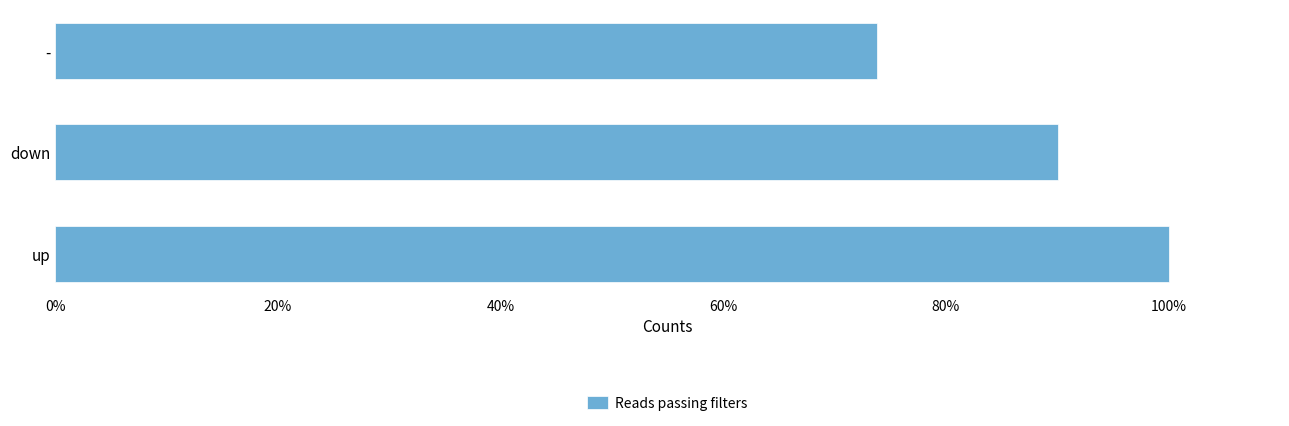

What is the ratio of the value at - to the value at down?

0.8